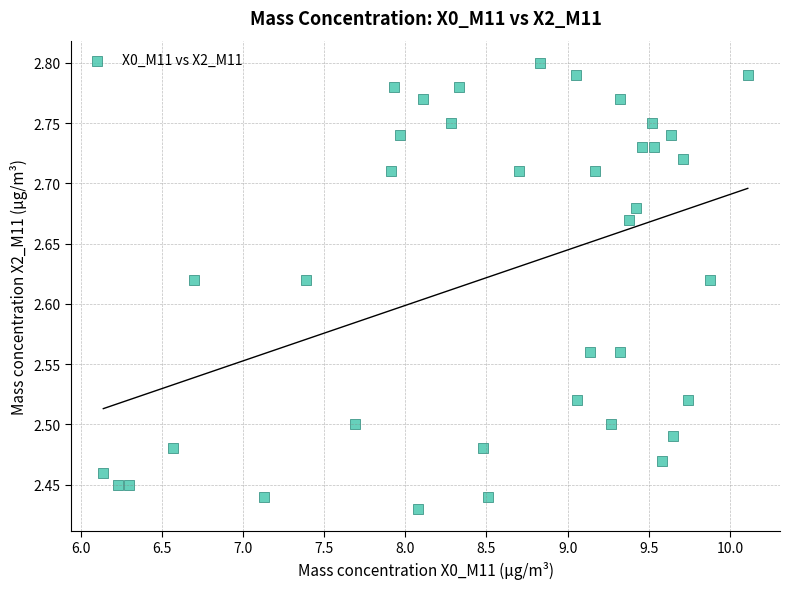

What is the range of X values (max minus min)?

4.0